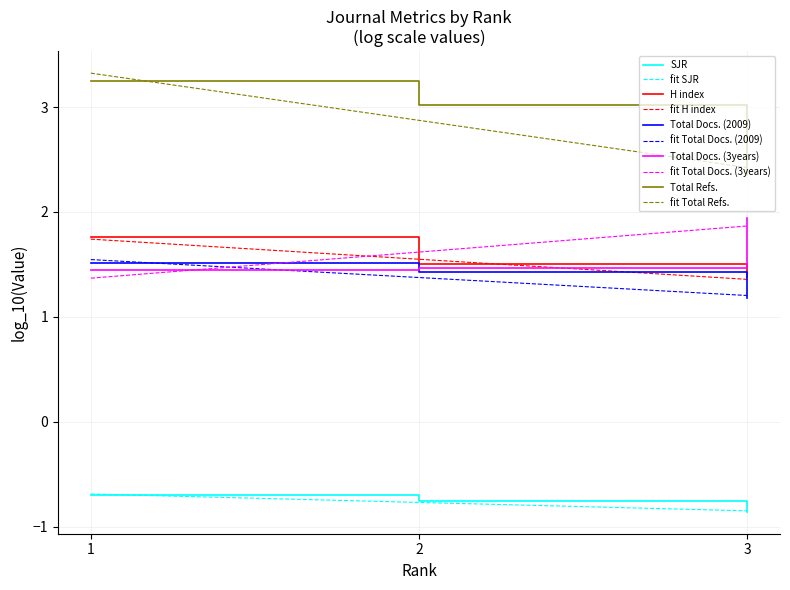

How many lines are shown in the chart?

10